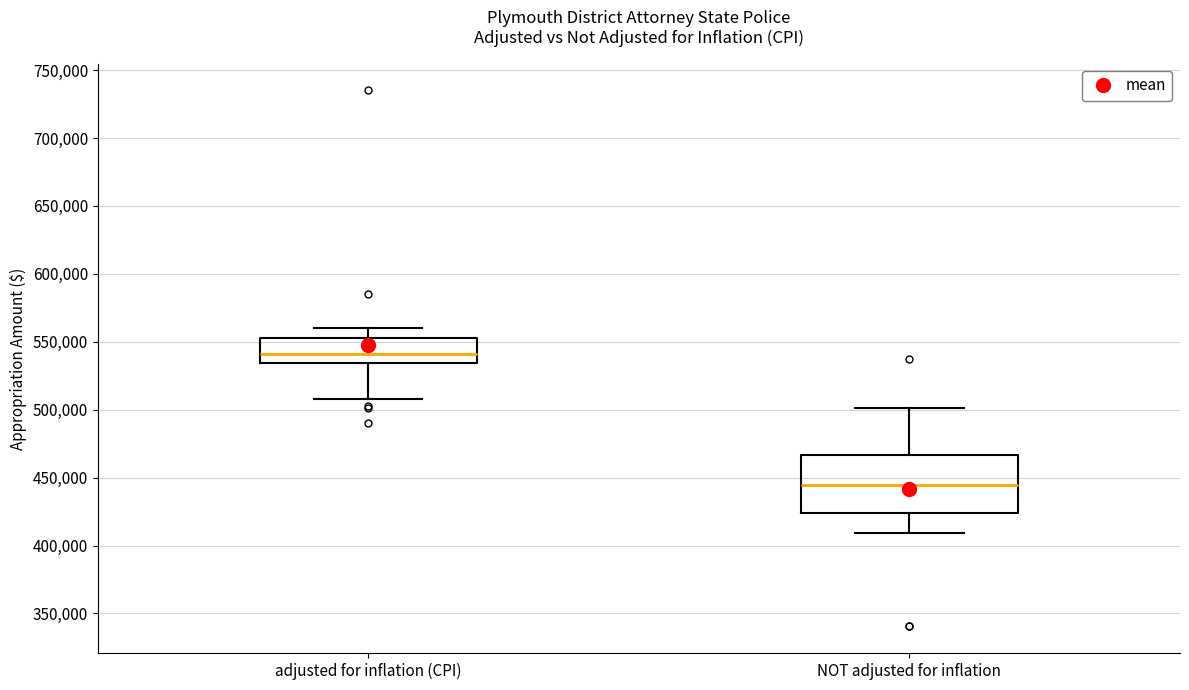

Reading left to right, read every box against the y-axis: the position of its median line, the range the box covers, and the ends of its whiskers. The values are not printed on the chart, so give them approximately, as read against the axis.

adjusted for inflation (CPI): median 540000, box 535000 to 555000, whiskers 510000 to 560000
NOT adjusted for inflation: median 445000, box 425000 to 465000, whiskers 410000 to 500000